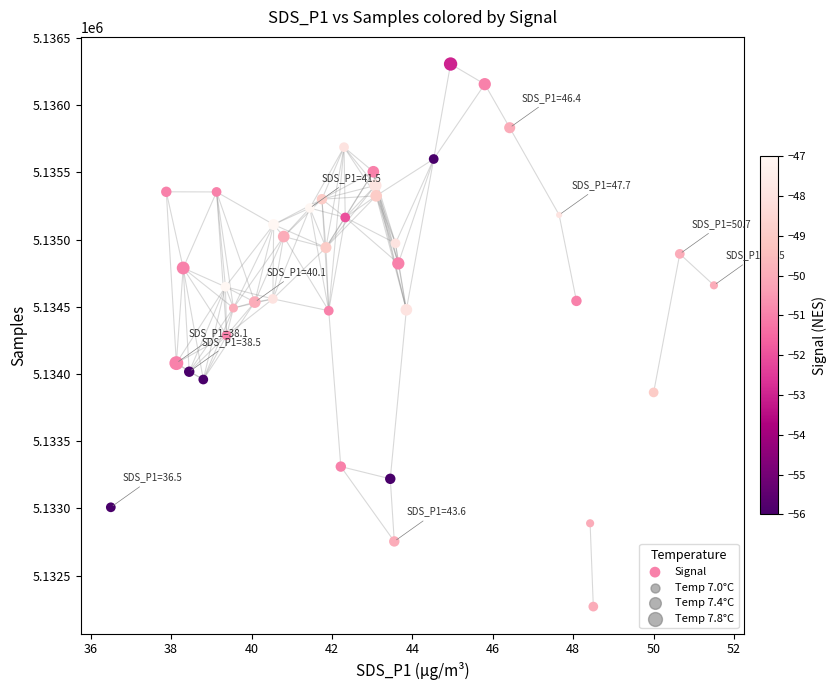

What is the range of Y values (max minus min)?

4038